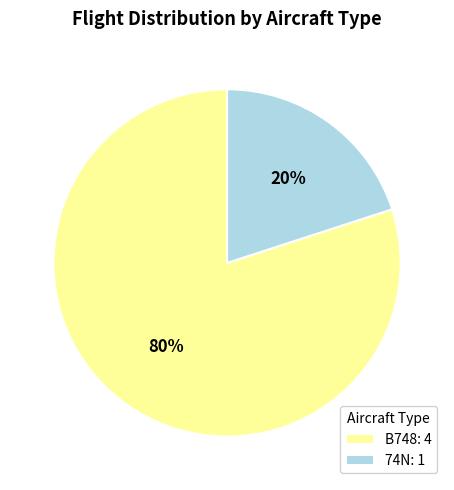

To the nearest percent, what portion does 74N: 1 represent?

20%